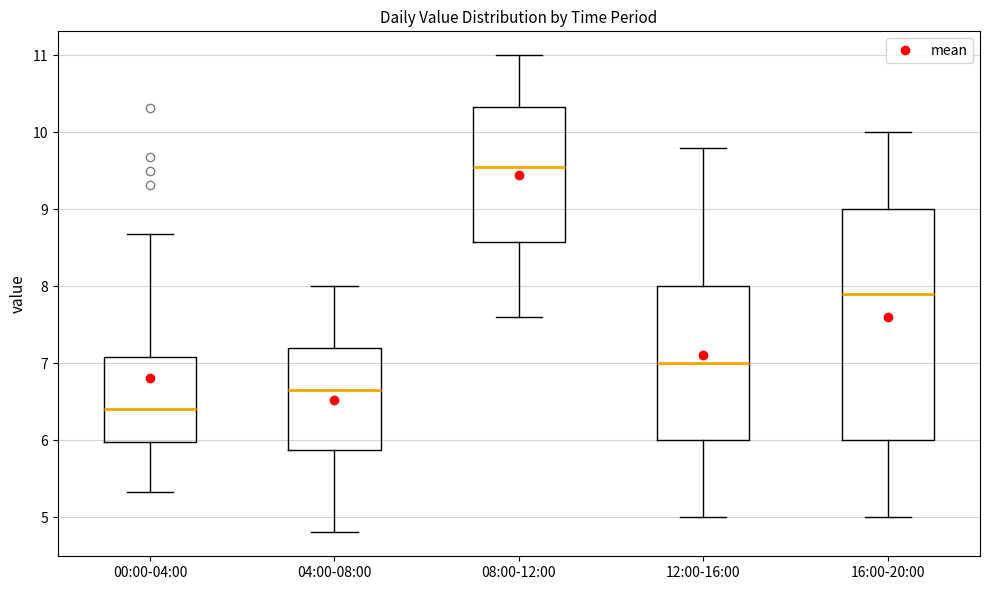

Where is the upper edge of the box for 16:00-20:00 on the y-axis? The values are not printed on the chart, so give them approximately, as read against the axis.

9.0